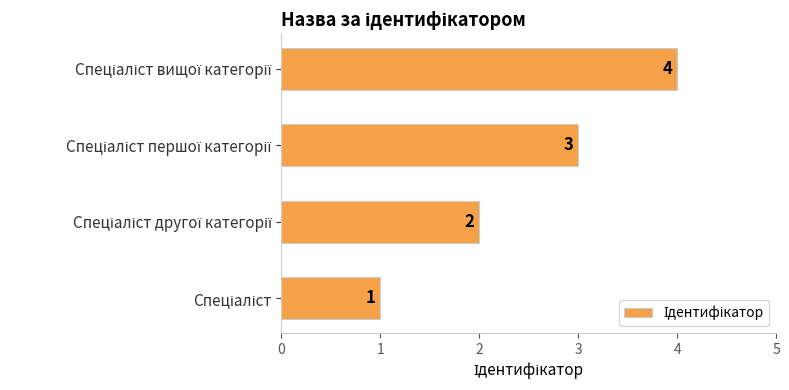

Count the number of categories in the chart.

4